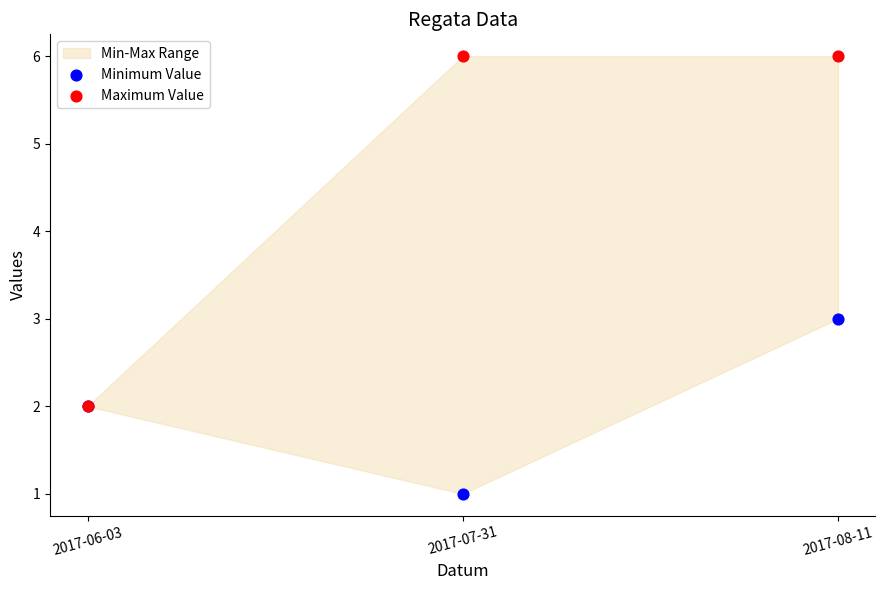

Which series contains the highest Y value?

Maximum Value